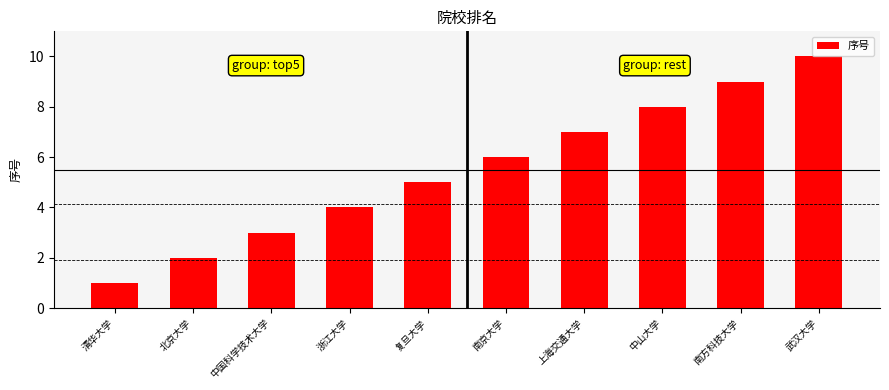

How many values are between 3 and 8?

6